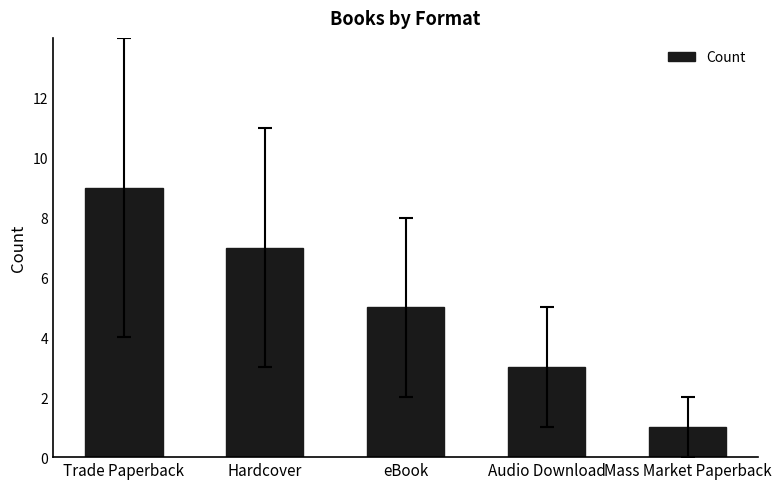

Where is the data nearest to the value 5?

eBook